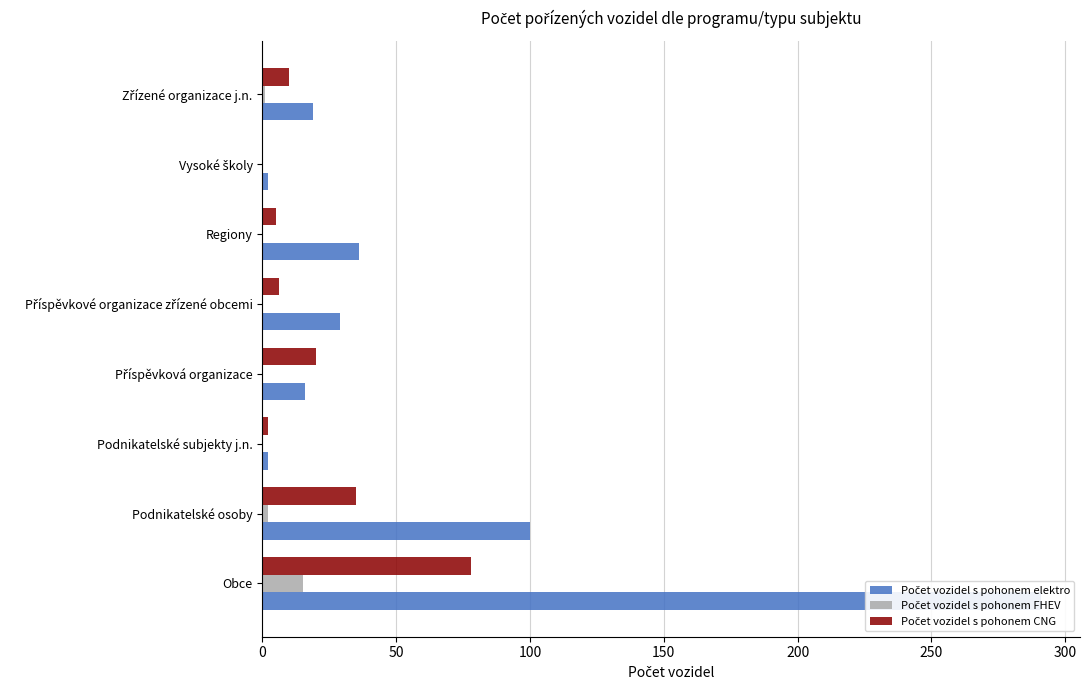

Which series has the largest total across all categories?

Počet vozidel s pohonem elektro